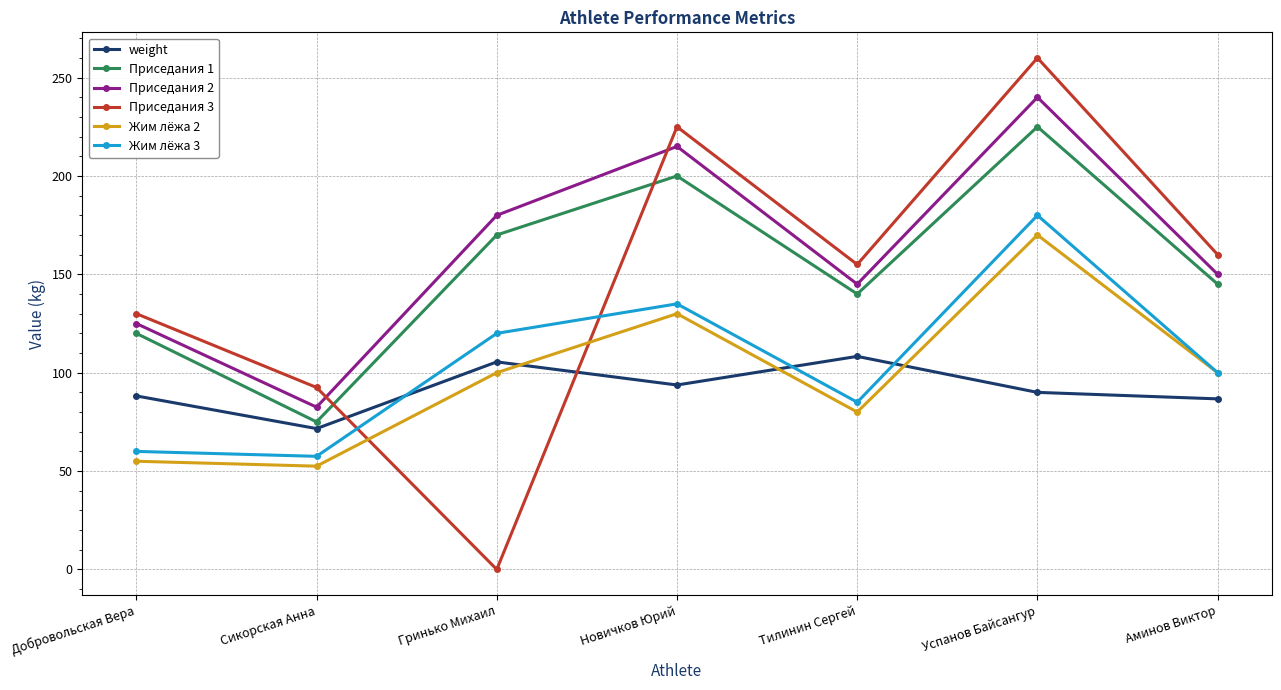

Which label corresponds to the largest value in the chart?

Успанов Байсангур